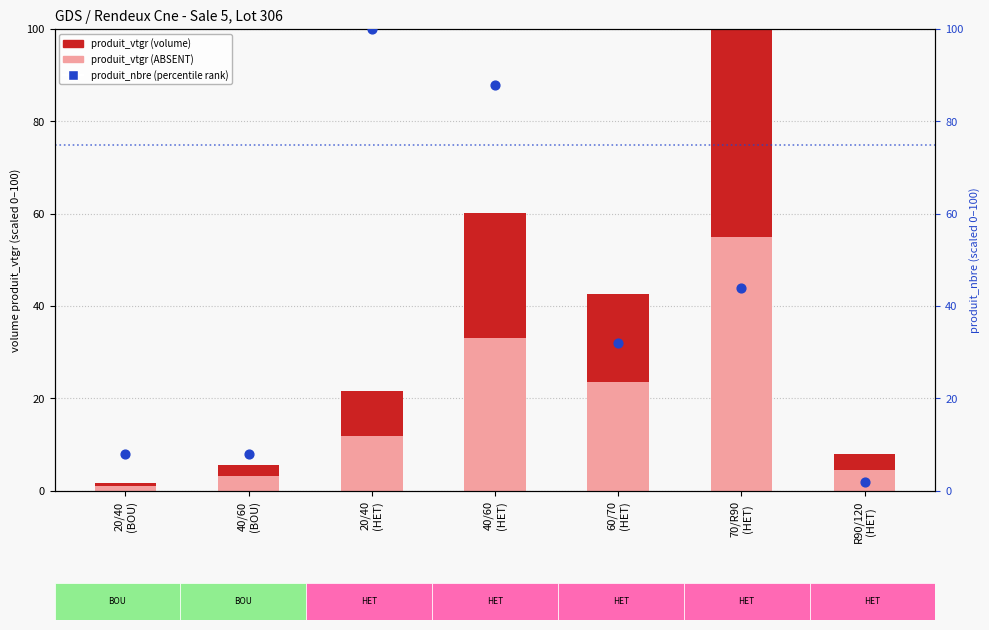

What is the total value across all series at 20/40
(HET)?

133.6